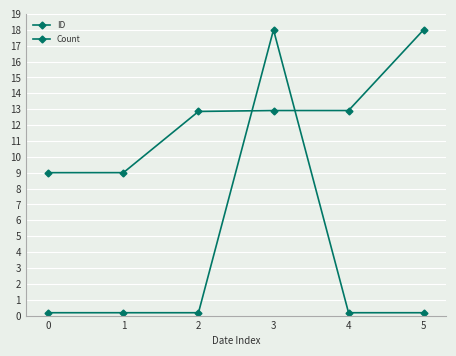

Reading left to right, list all the values displayed in this chart.

ID: 9.0	9.0	12.9	12.9	12.9	18.0
Count: 0.2	0.2	0.2	18.0	0.2	0.2